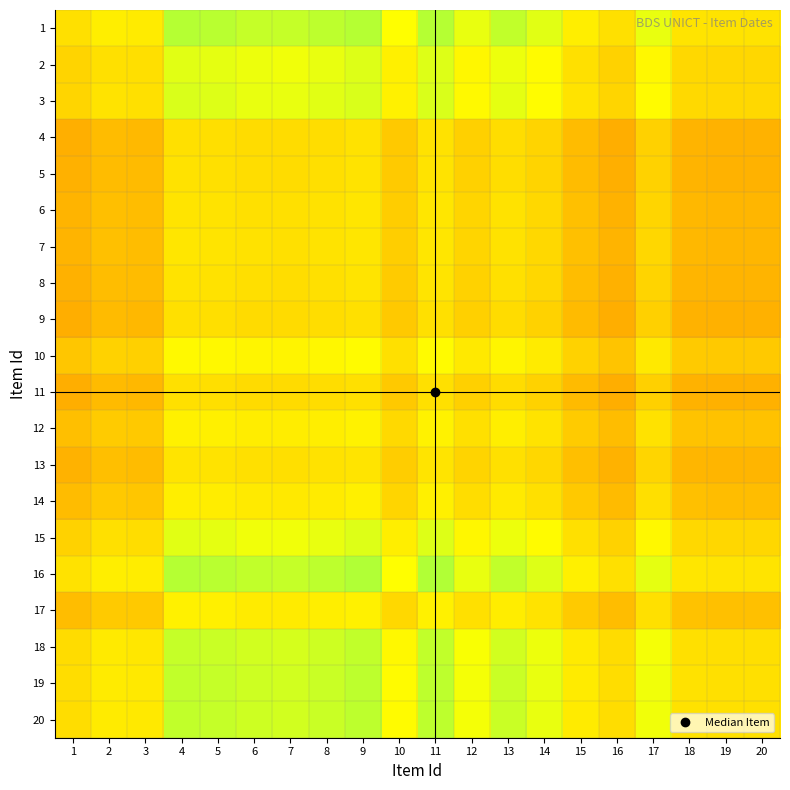

At 1, list the series in order from smallest to largest.

9, 11, 4, 5, 8, 13, 6, 7, 14, 17, 12, 10, 15, 2, 3, 18, 19, 20, 1, 16